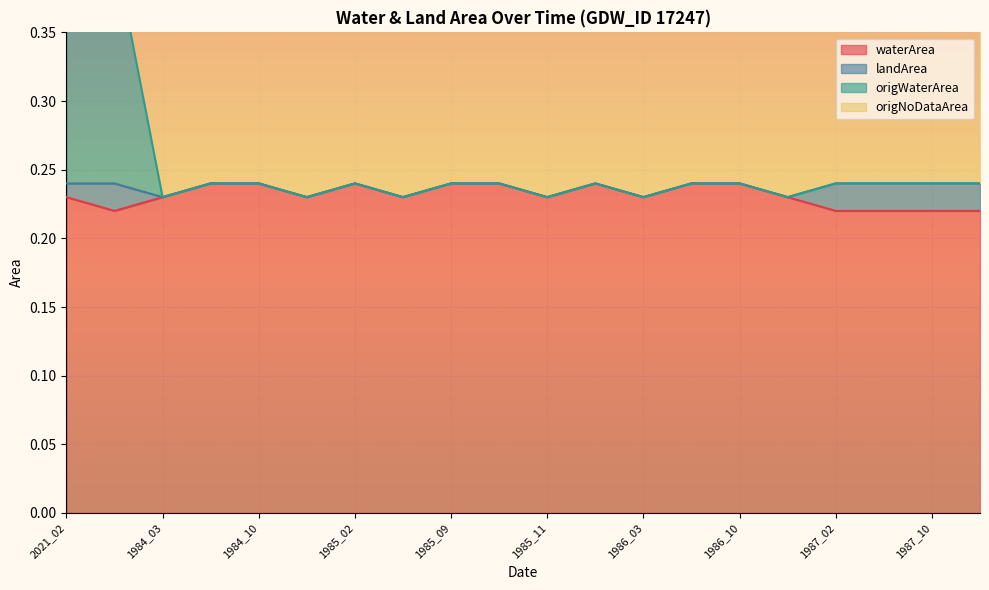

What is the total value across all series at 1987_10?

0.5